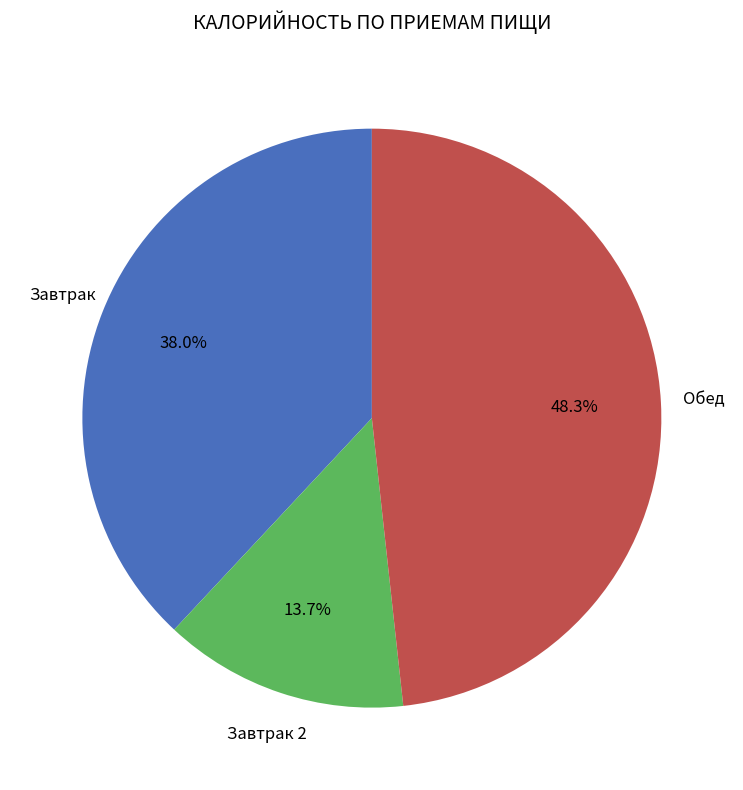

To the nearest percent, what is the average slice percentage?

33%